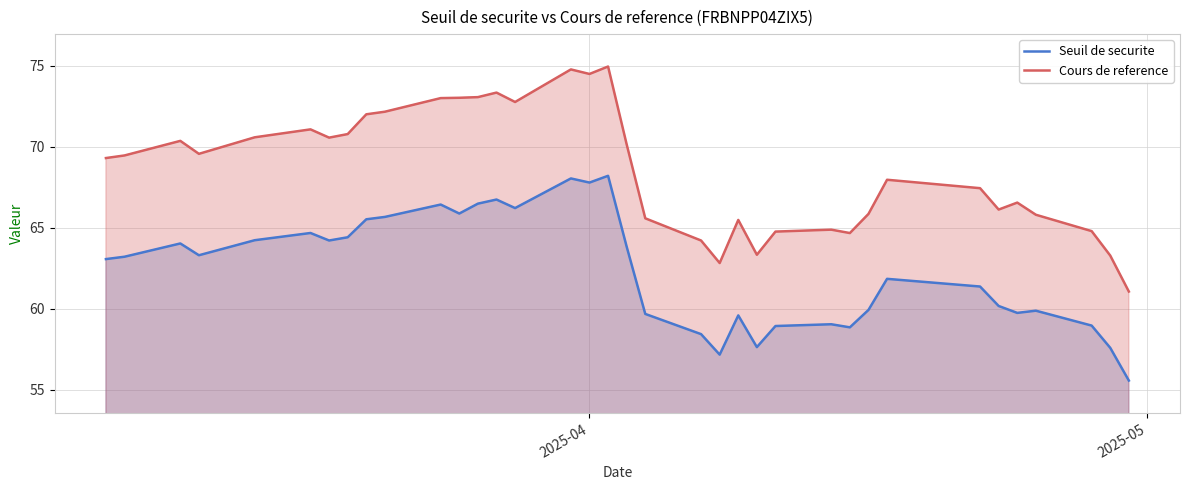

How many series are shown in this chart?

2